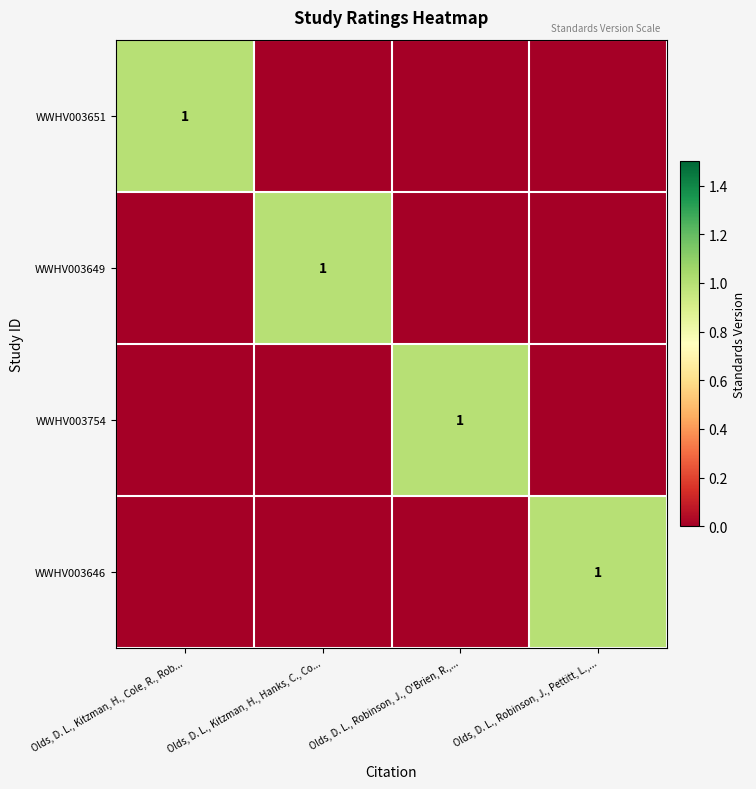

Between Olds, D. L., Kitzman, H., Hanks, C., Co... and Olds, D. L., Robinson, J., Pettitt, L.,..., which is larger?

Olds, D. L., Kitzman, H., Hanks, C., Co...